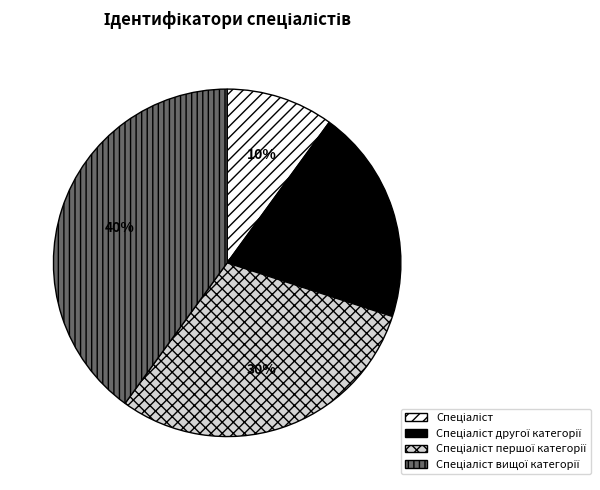

Is there a majority slice in this chart?

No